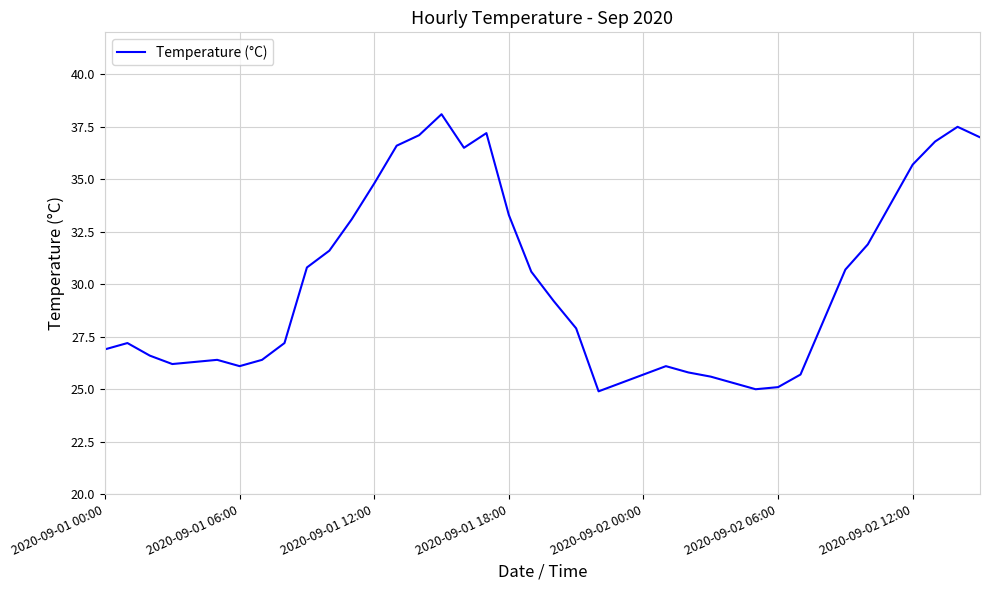

What is the difference between the maximum and minimum values?

13.2